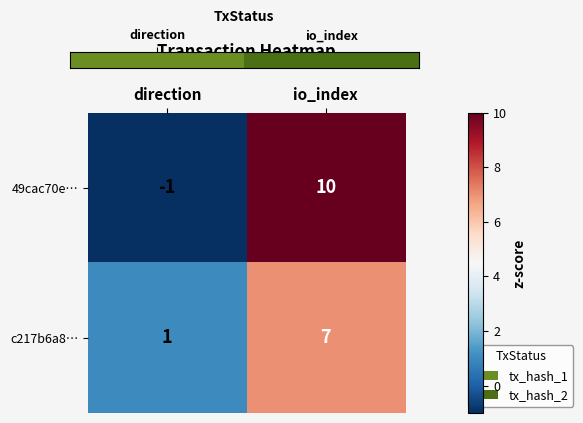

Where is 49cac70e… nearest to the value 4?

direction